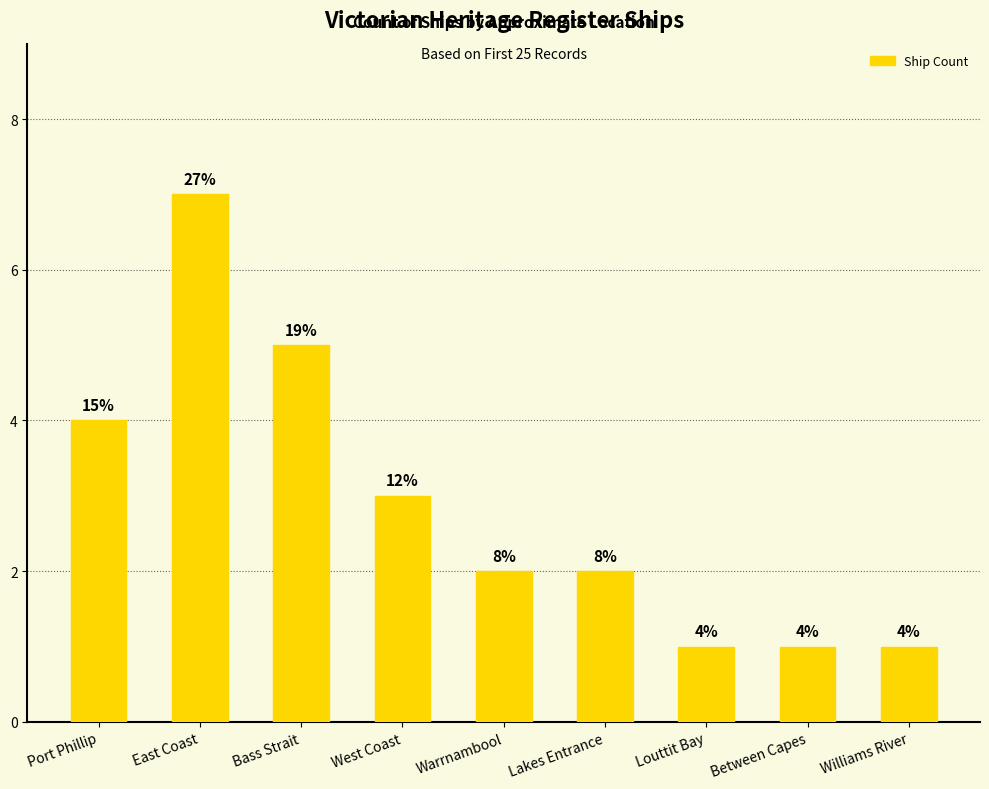

Are the bars grouped side by side (vs. stacked)?

No